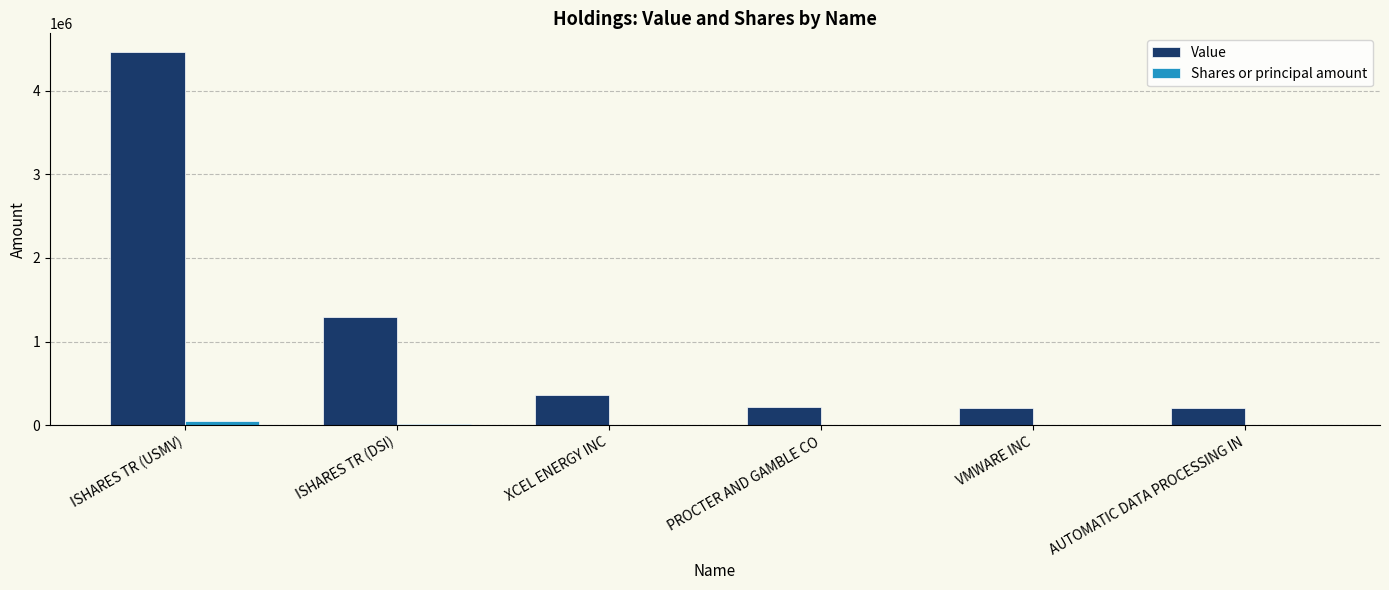

True or false: Value has a value of 361806 at ISHARES TR (DSI).

False